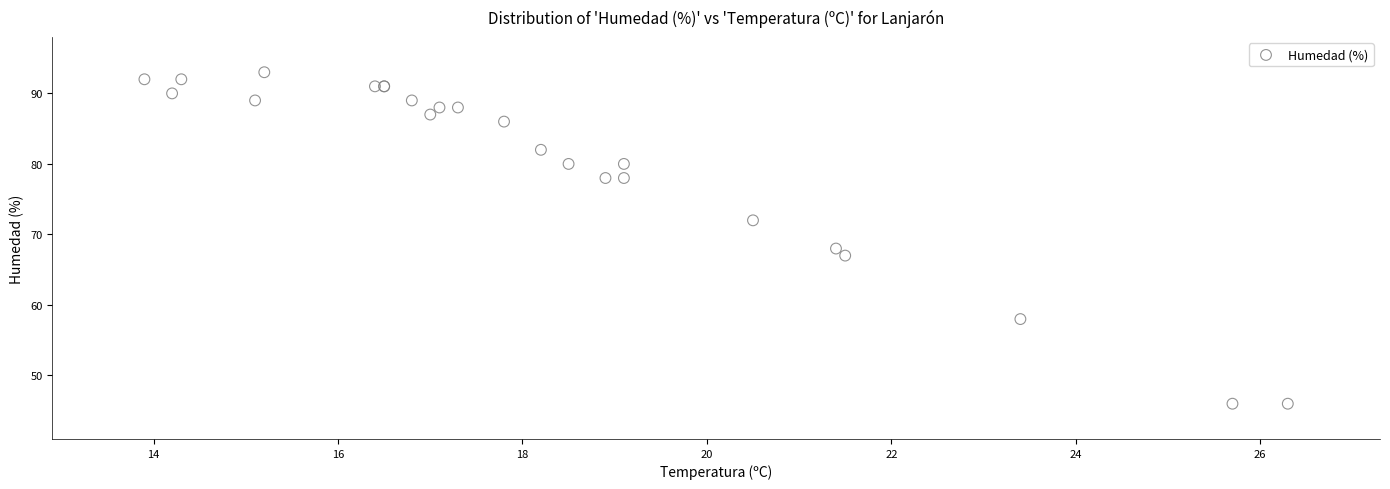

What Y value in the scatter plot is closest to 69?

68